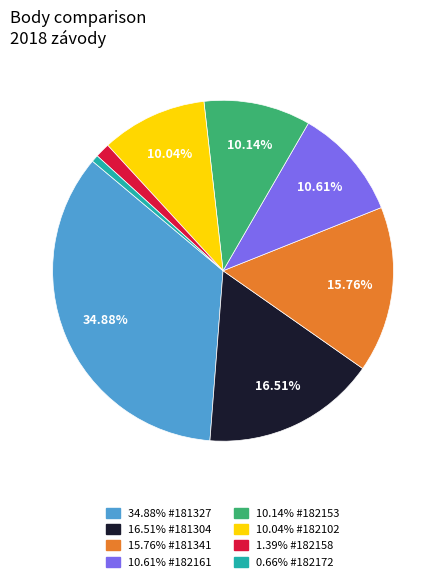

Does any single category account for the majority?

No